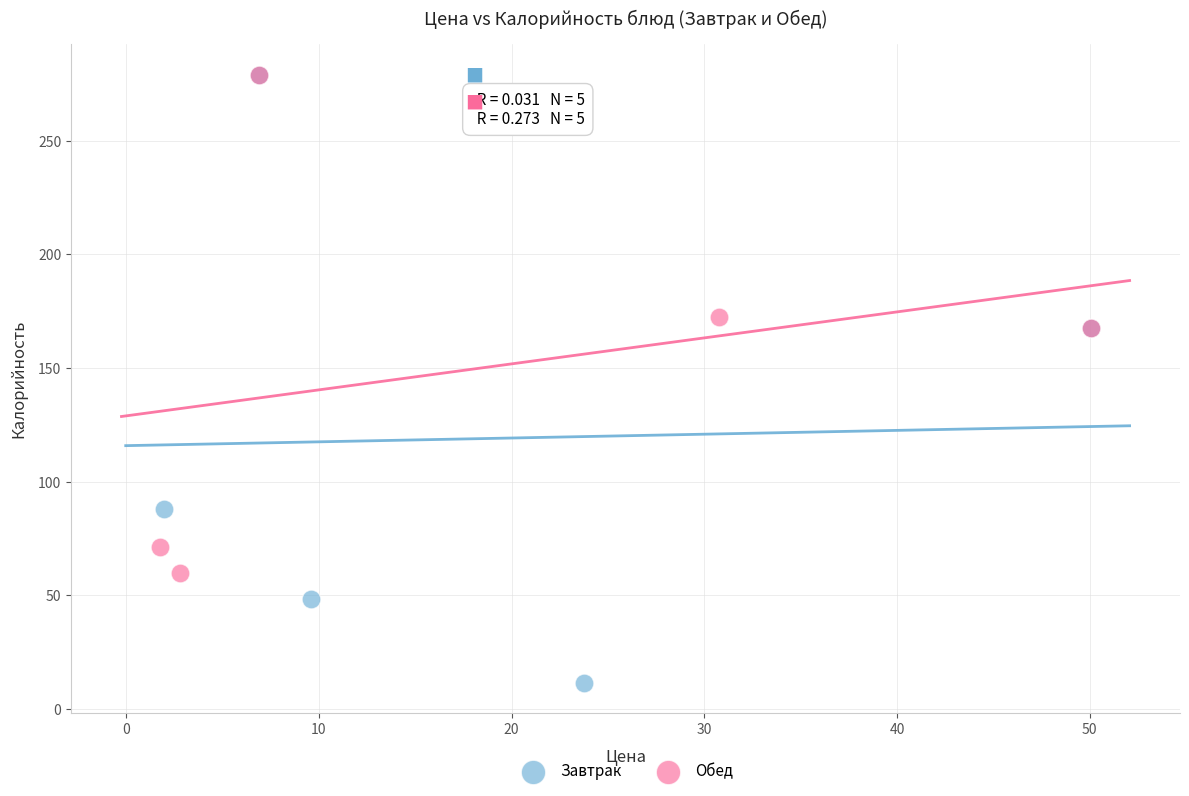

Which series has the widest spread of Y values?

Завтрак